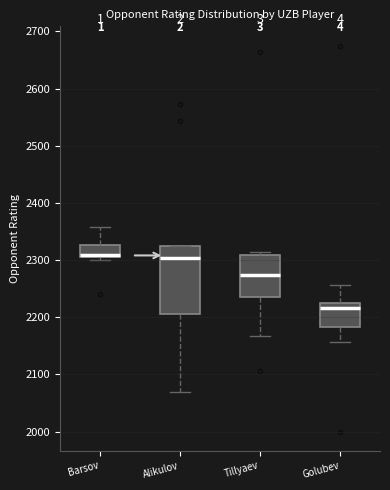

Reading left to right, read every box against the y-axis: the position of its median line, the range the box covers, and the ends of its whiskers. The values are not printed on the chart, so give them approximately, as read against the axis.

Barsov: median 2310, box 2310 to 2330, whiskers 2300 to 2360
Alikulov: median 2300, box 2210 to 2330, whiskers 2070 to 2330
Tillyaev: median 2270, box 2240 to 2310, whiskers 2170 to 2310 (just above the box's upper edge)
Golubev: median 2220, box 2180 to 2230, whiskers 2160 to 2260